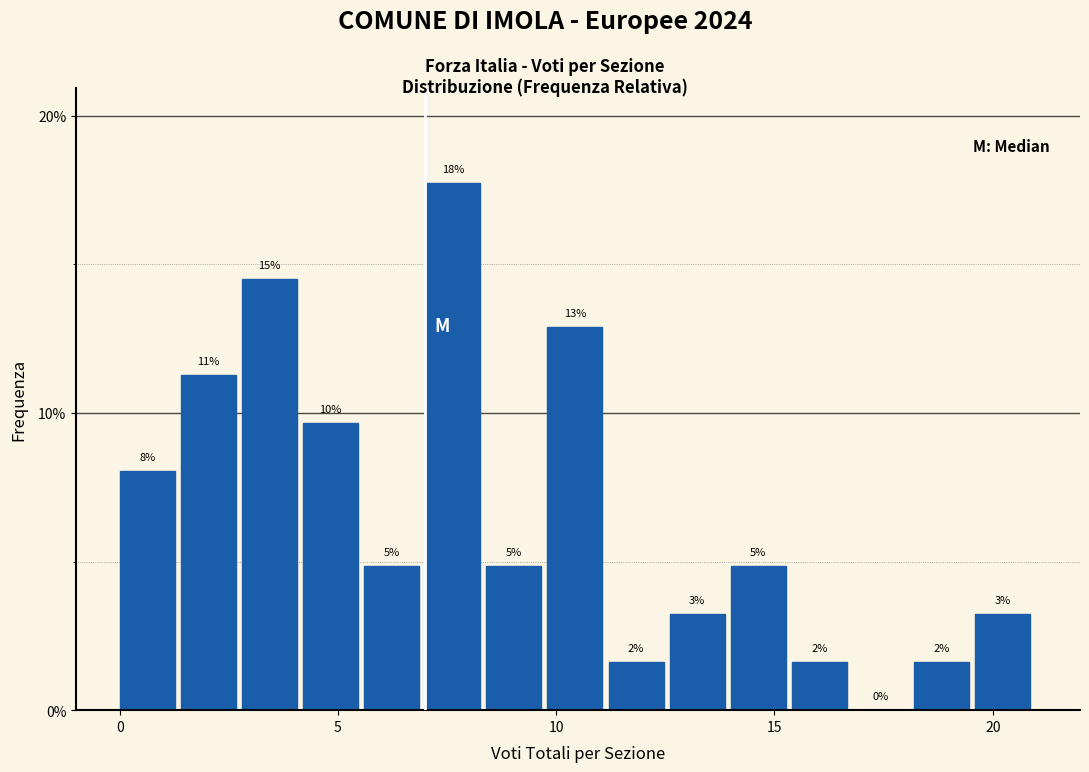

Read against the x-axis, roughly where is the centre of the tallest bar?

7.5